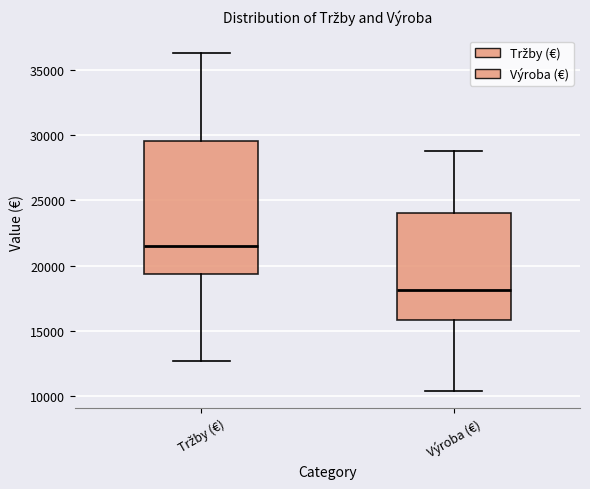

Reading left to right, transcribe this box plot: for each box, give where its median line is, the range the box spans, and where its two whiskers end, as read against the y-axis. The values are not printed on the chart, so give them approximately, as read against the axis.

Tržby (€): median 21500, box 19500 to 29500, whiskers 12500 to 36500
Výroba (€): median 18000, box 16000 to 24000, whiskers 10500 to 29000